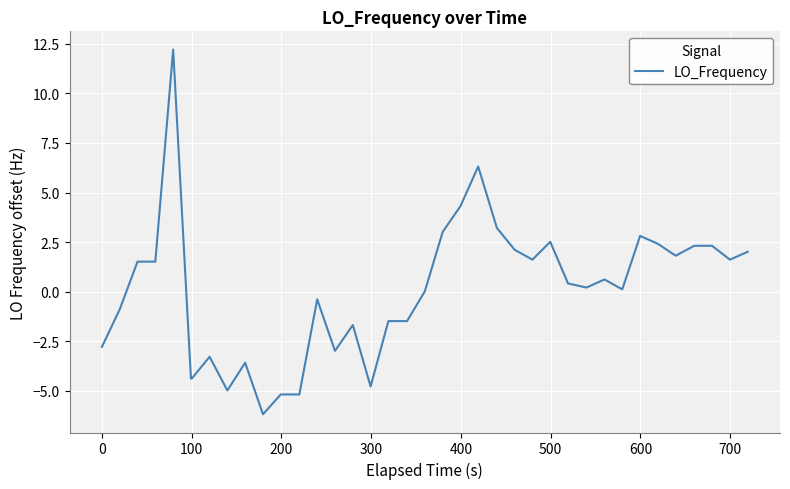

What is the minimum value shown in the chart?

-6.2